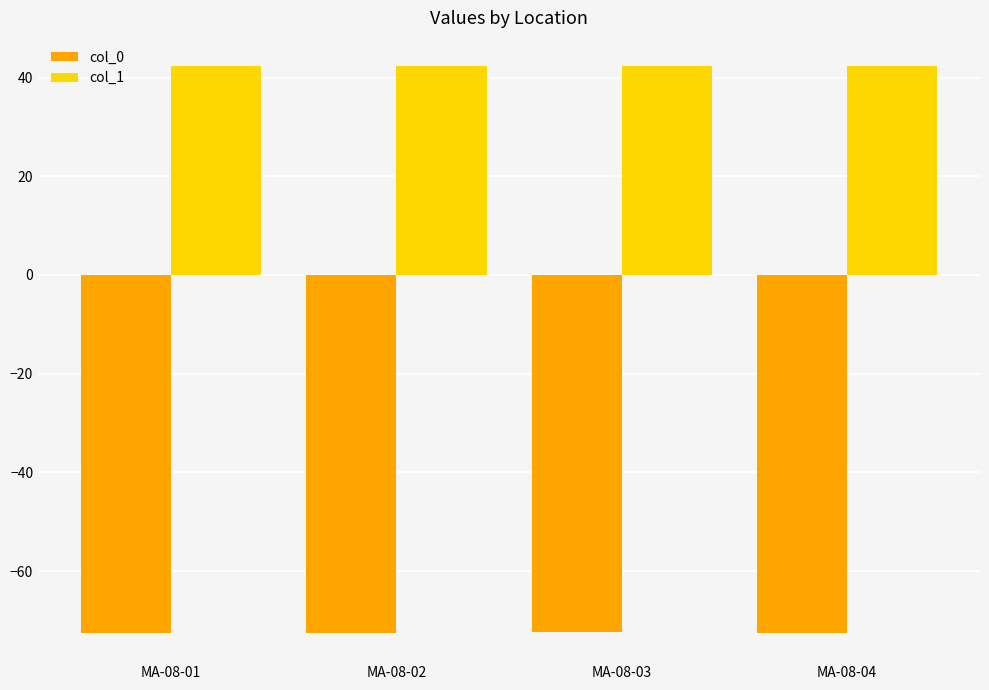

Does the chart contain stacked bars?

No